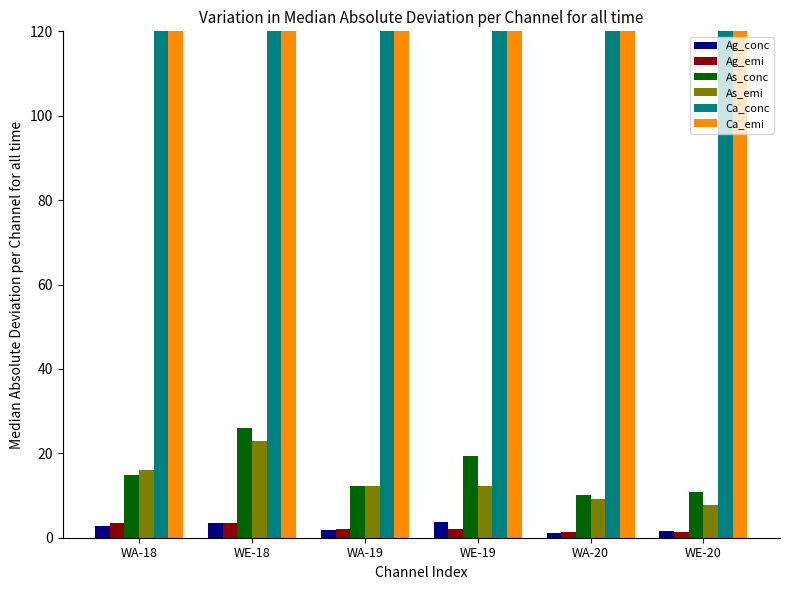

Read the Ca_conc value at WA-19.

287.0